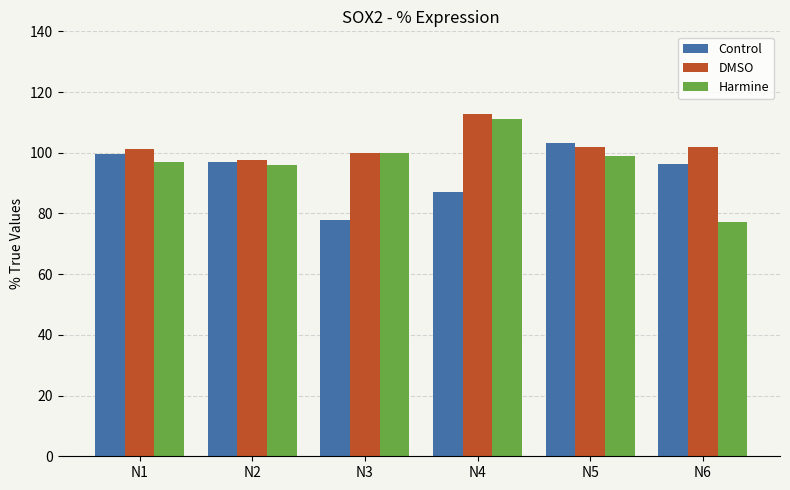

Which category has the lowest value in the DMSO series?

N2